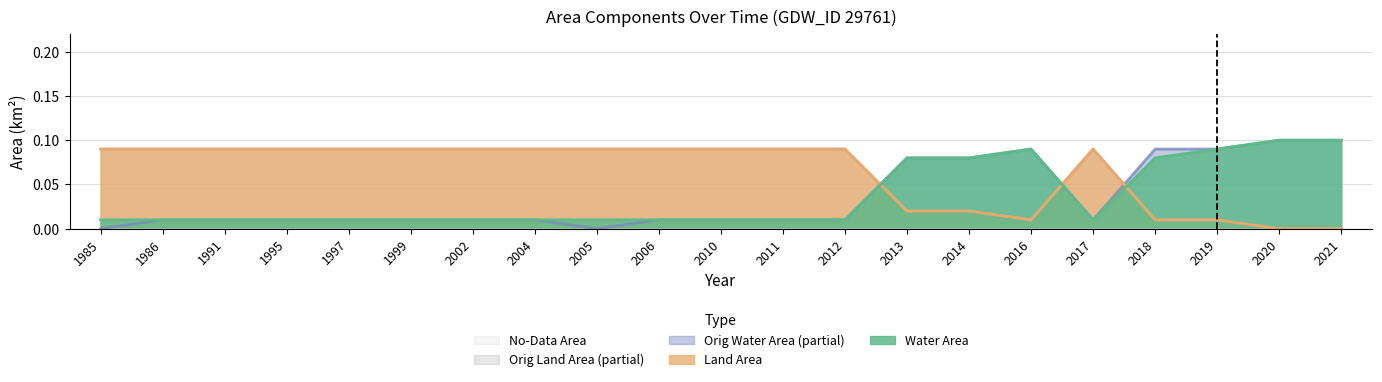

Does the chart have visible grid lines?

Yes